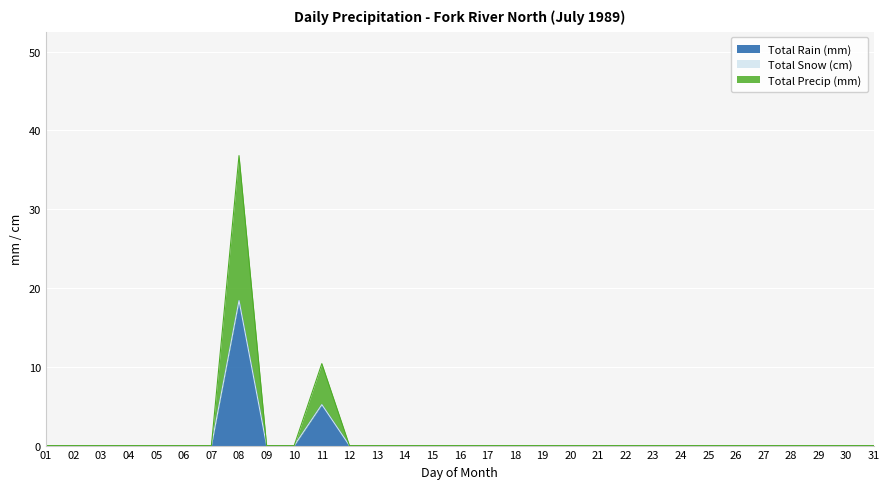

How many interior local peaks does the Total Precip (mm) series have?

2